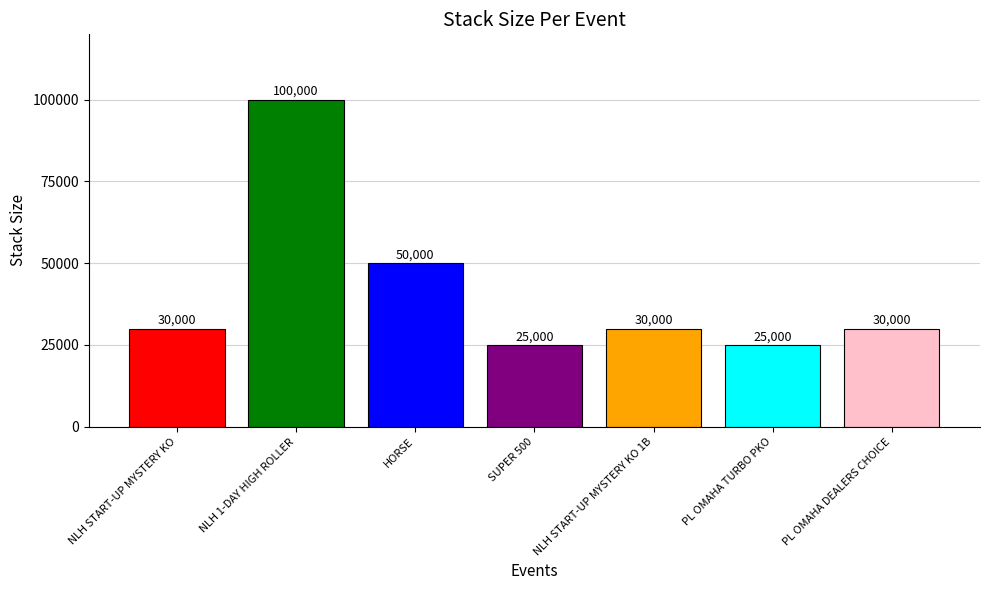

What position from the right is NLH START-UP MYSTERY KO?

7